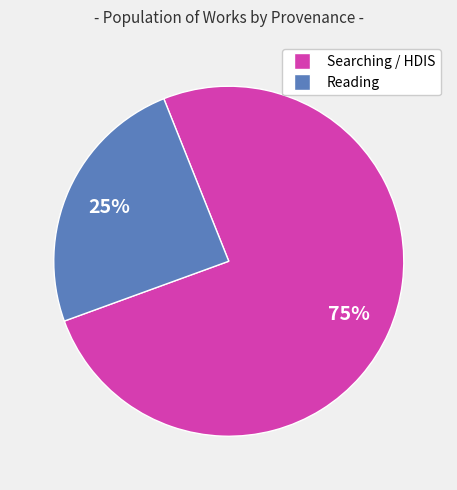

To the nearest percent, what is the average slice percentage?

50%